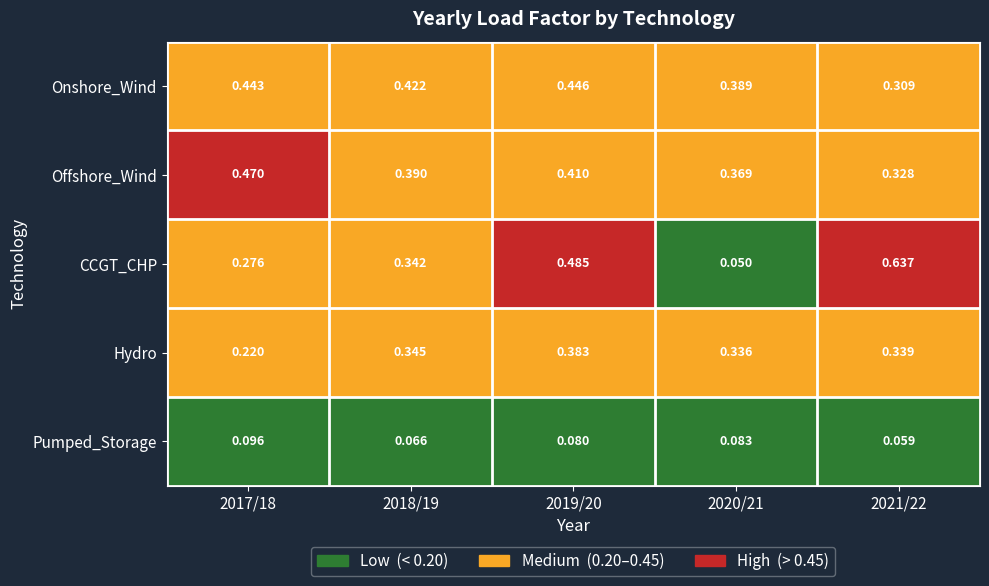

Rank the series at 2019/20 from lowest to highest value.

Pumped_Storage, Hydro, Offshore_Wind, Onshore_Wind, CCGT_CHP